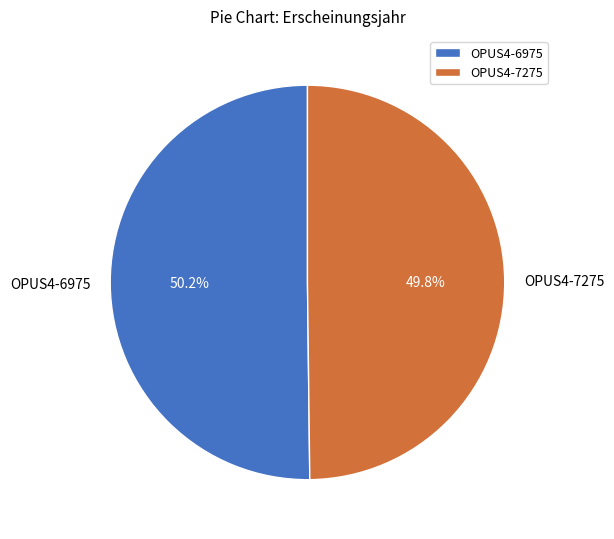

To the nearest percent, what is the average slice percentage?

50%